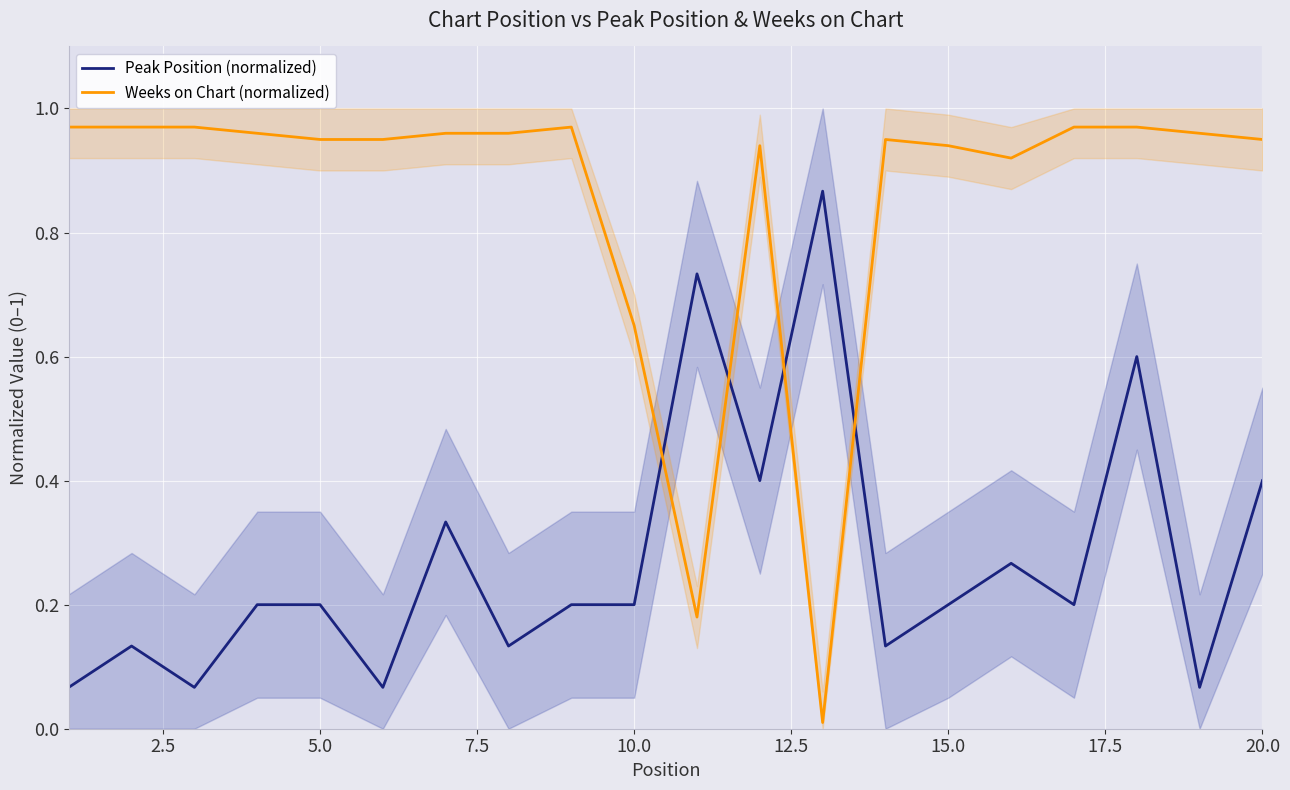

How many intersections are there between Weeks on Chart (normalized) and Peak Position (normalized)?

4